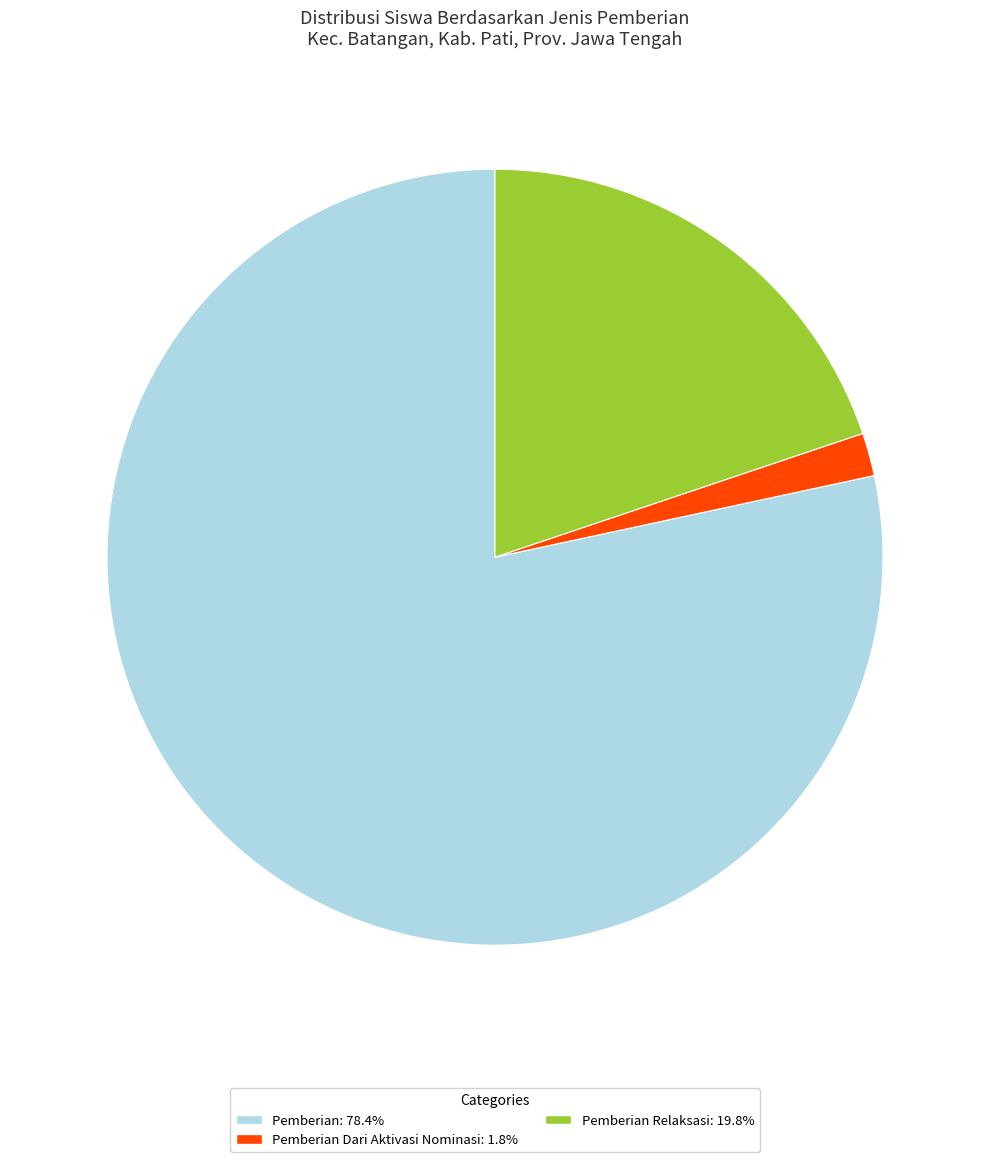

Is there any slice that represents more than half of the pie?

Yes